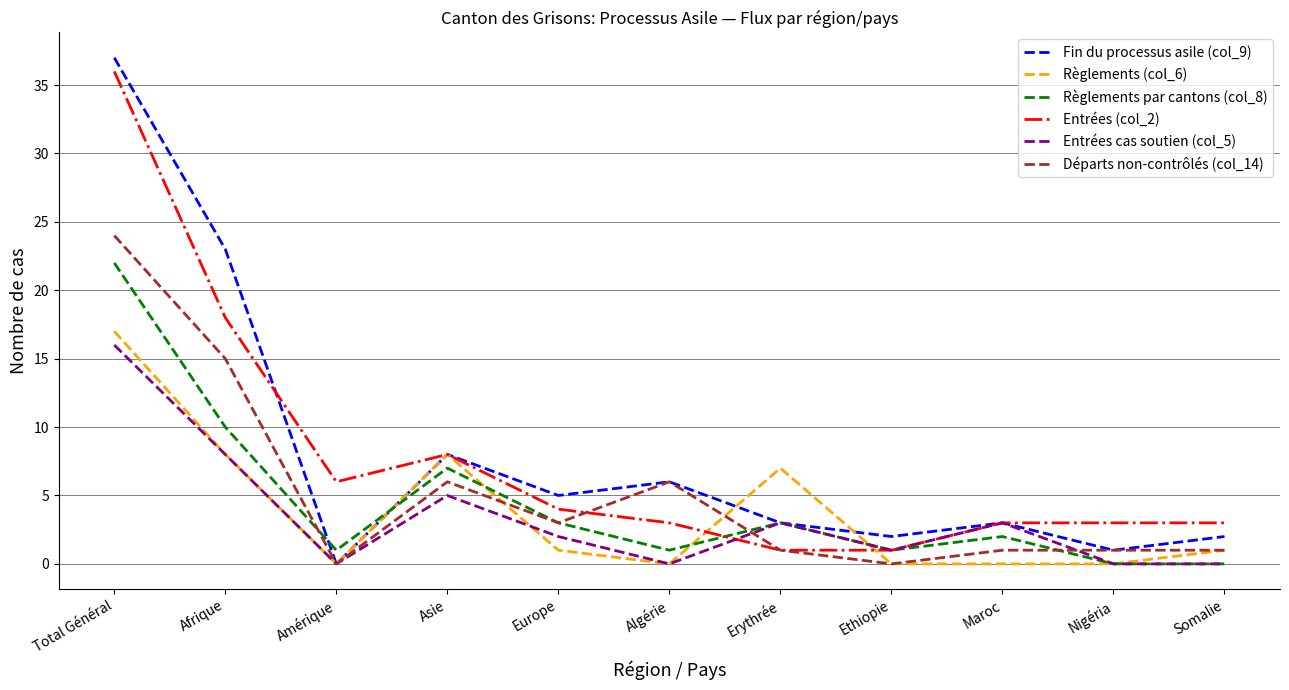

What is the sum of all Règlements (col_6) values?

42